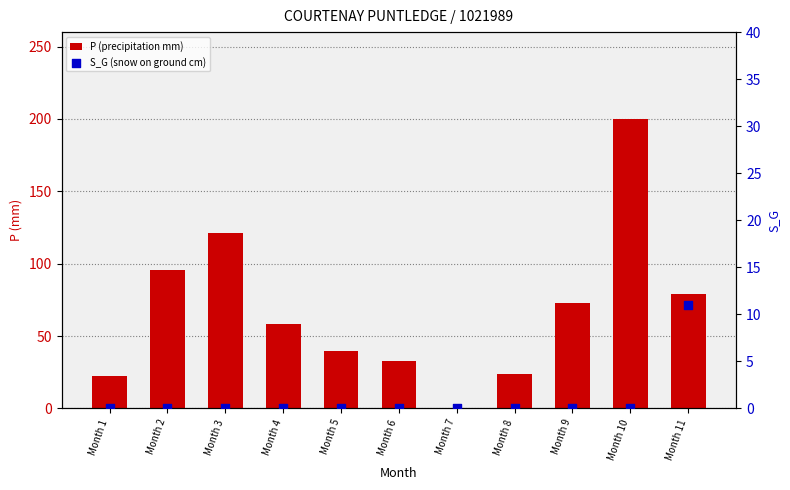

At how many categories does at least one series exceed 26?

8